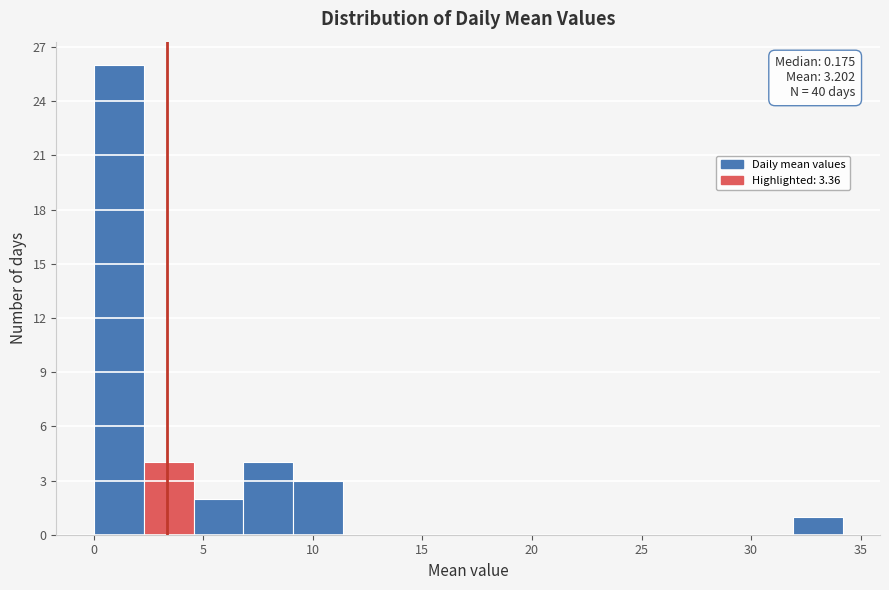

Over which range of the x-axis is the bar tallest?

0.0 to 2.5